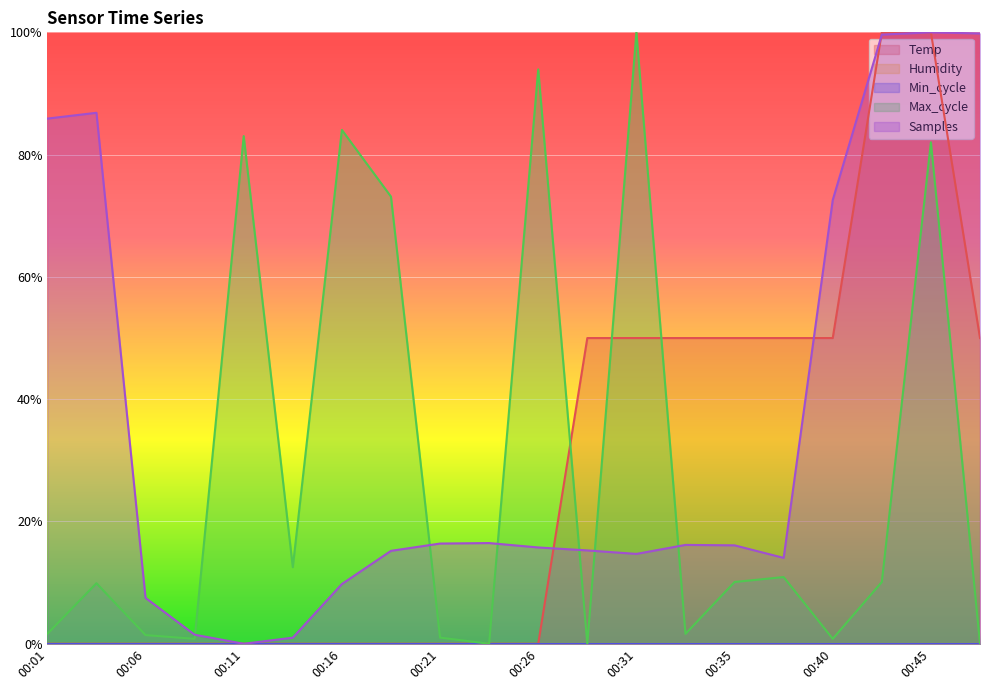

List the labels in order of Max_cycle value, smallest first.

00:23, 00:28, 00:48, 00:09, 00:40, 00:21, 00:06, 00:01, 00:33, 00:04, 00:35, 00:43, 00:38, 00:13, 00:18, 00:45, 00:11, 00:16, 00:26, 00:31